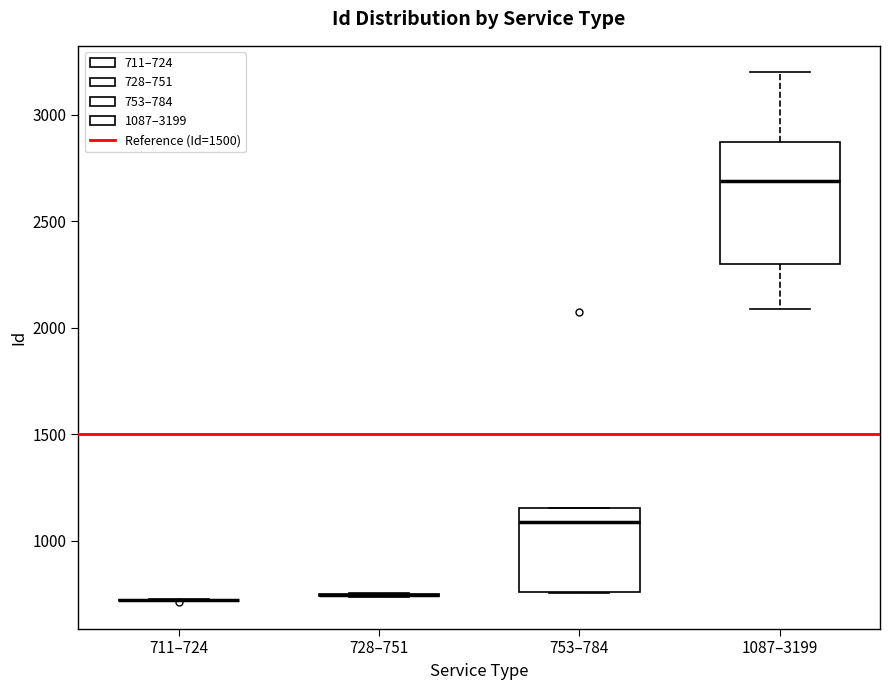

Reading left to right, read every box against the y-axis: the position of its median line, the range the box covers, and the ends of its whiskers. The values are not printed on the chart, so give them approximately, as read against the axis.

711–724: box collapsed to a line at 700, whiskers 700 to 750
728–751: box collapsed to a line at 750, whiskers 750 to 750
753–784: median 1100, box 750 to 1150, whiskers 750 to 1150
1087–3199: median 2700, box 2300 to 2850, whiskers 2100 to 3200